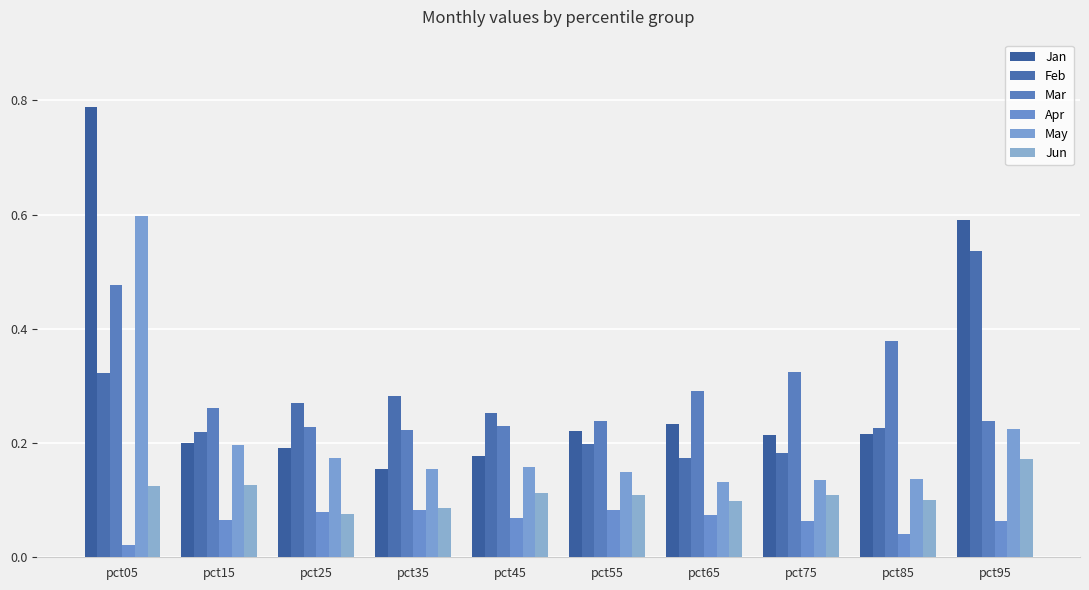

How many groups of bars are there?

10